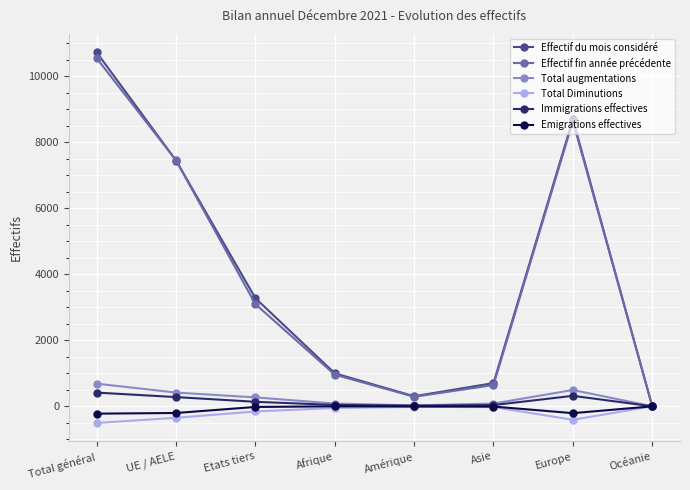

Which series has the largest range (max minus min)?

Effectif du mois considéré